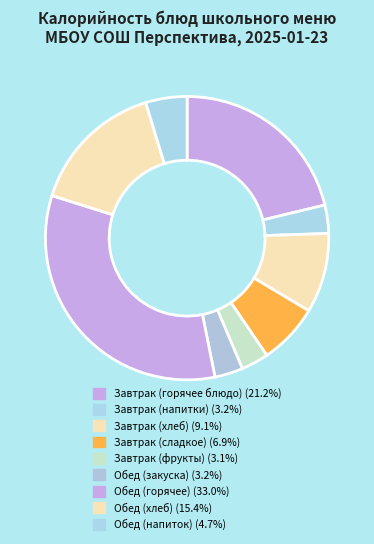

Which slice is the smallest?

фрукты